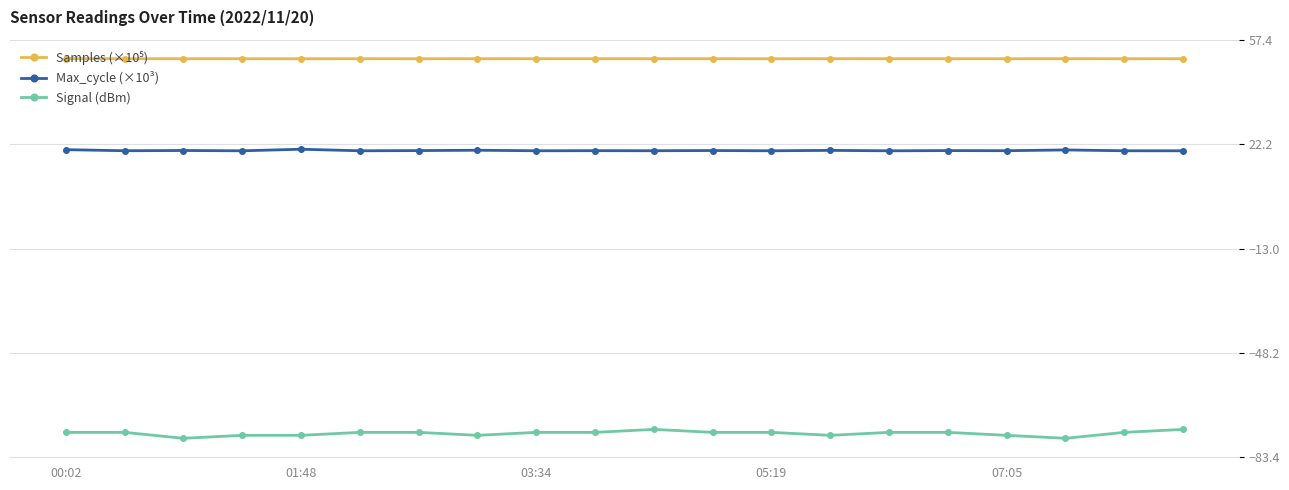

What is the average value of the Signal (dBm) series?

-75.3